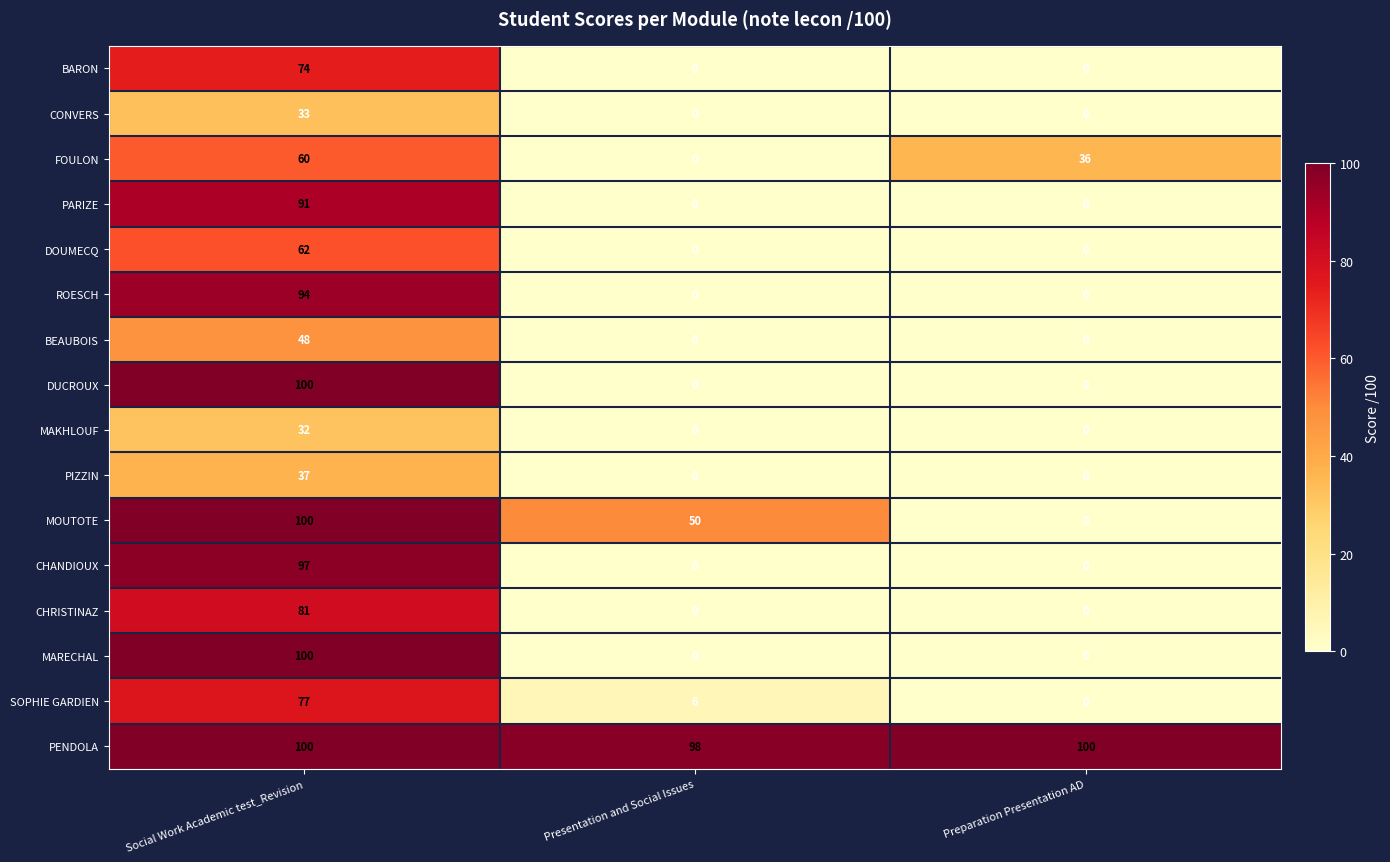

How many MAKHLOUF values are between 0 and 32?

3